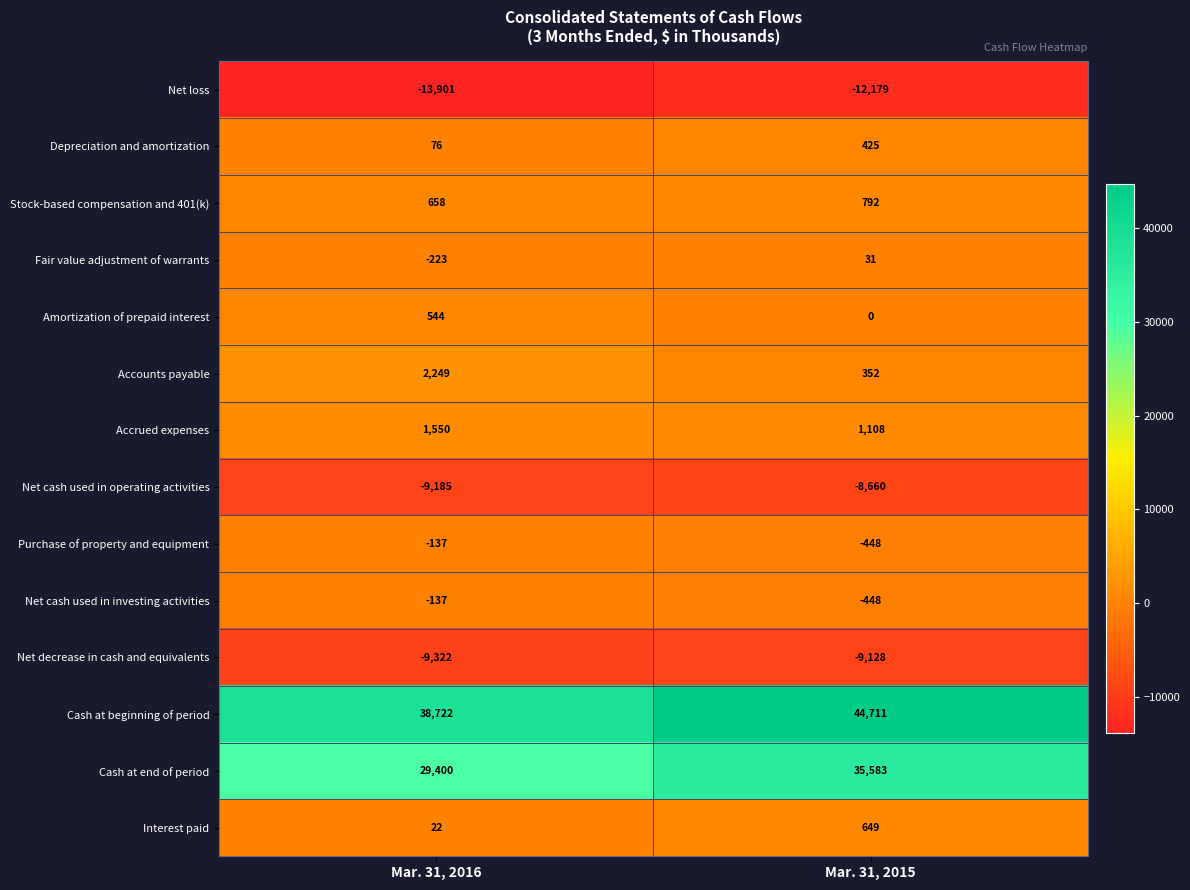

Reading left to right, list all the values displayed in this chart.

Net loss: -13901	-12179
Depreciation and amortization: 76	425
Stock-based compensation and 401(k): 658	792
Fair value adjustment of warrants: -223	31
Amortization of prepaid interest: 544	0
Accounts payable: 2249	352
Accrued expenses: 1550	1108
Net cash used in operating activities: -9185	-8660
Purchase of property and equipment: -137	-448
Net cash used in investing activities: -137	-448
Net decrease in cash and equivalents: -9322	-9128
Cash at beginning of period: 38722	44711
Cash at end of period: 29400	35583
Interest paid: 22	649